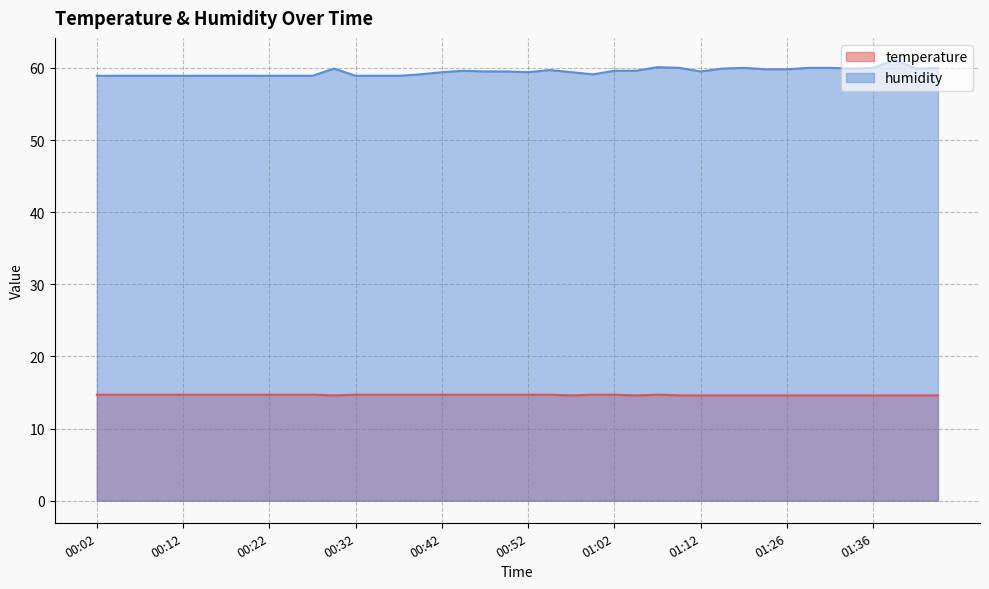

Is it true that humidity equals 58.9 at 00:09?

True